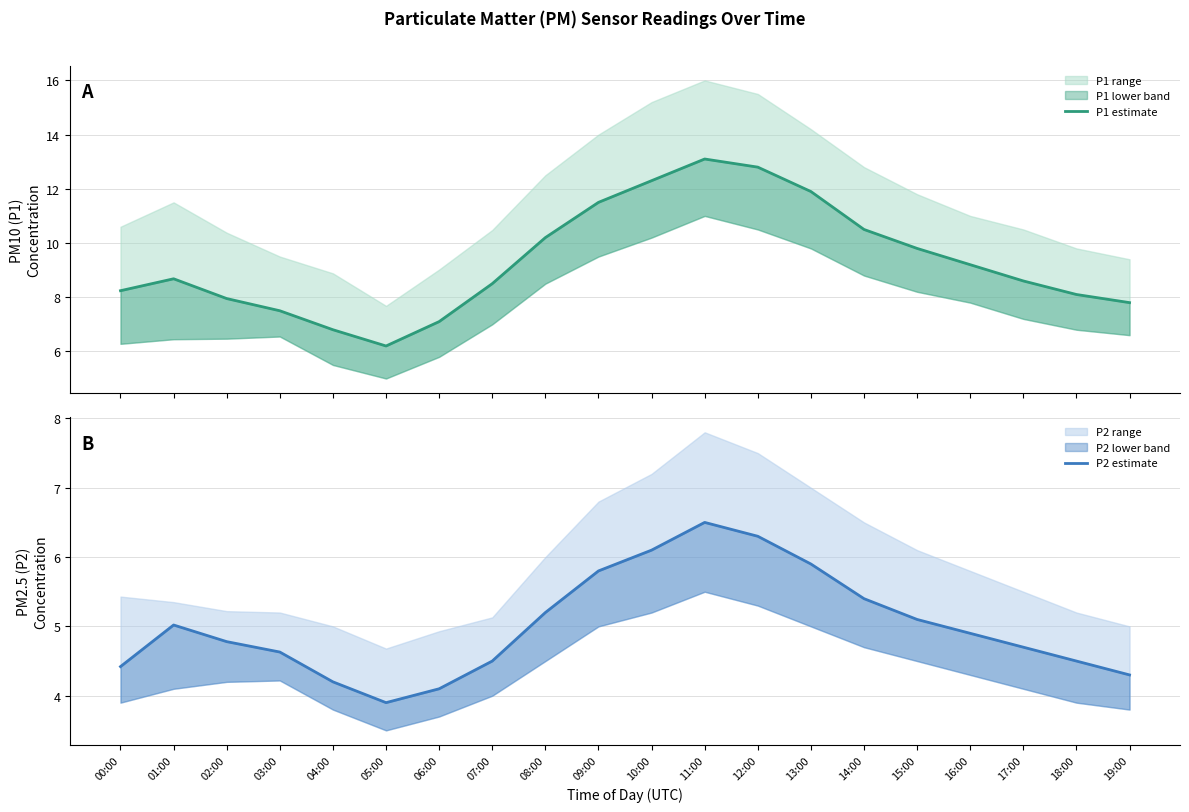

Reading right to left, transcribe all the data shown in this chart.

P1 estimate: 7.8	8.1	8.6	9.2	9.8	10.5	11.9	12.8	13.1	12.3	11.5	10.2	8.5	7.1	6.2	6.8	7.5	8.0	8.7	8.2
P2 estimate: 4.3	4.5	4.7	4.9	5.1	5.4	5.9	6.3	6.5	6.1	5.8	5.2	4.5	4.1	3.9	4.2	4.6	4.8	5.0	4.4